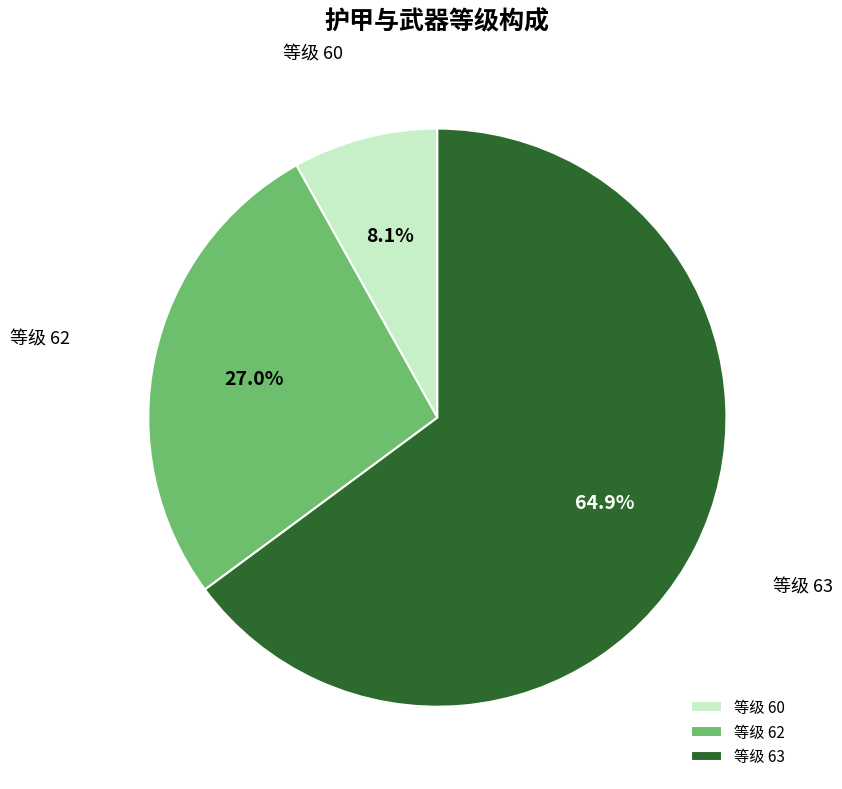

Rank the categories by value from lowest to highest.

等级 60, 等级 62, 等级 63